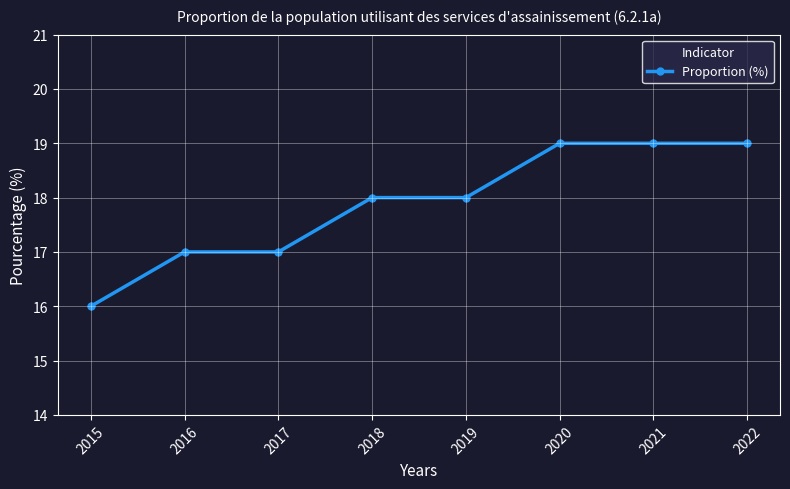

Approximately how many times larger is the value at 2015 compared to 2021?

0.8